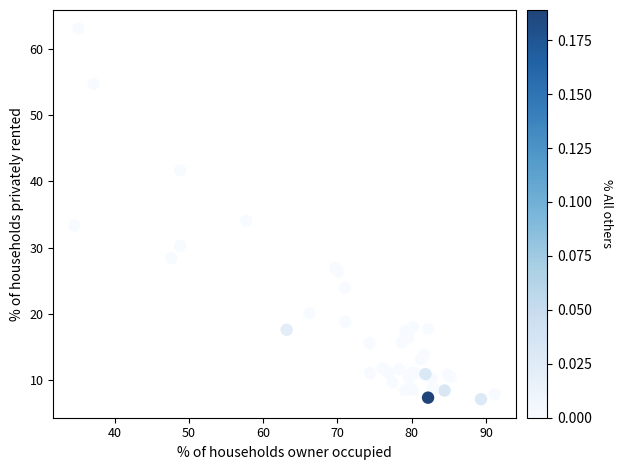

What Y value in the scatter plot is closest to 35?

34.1